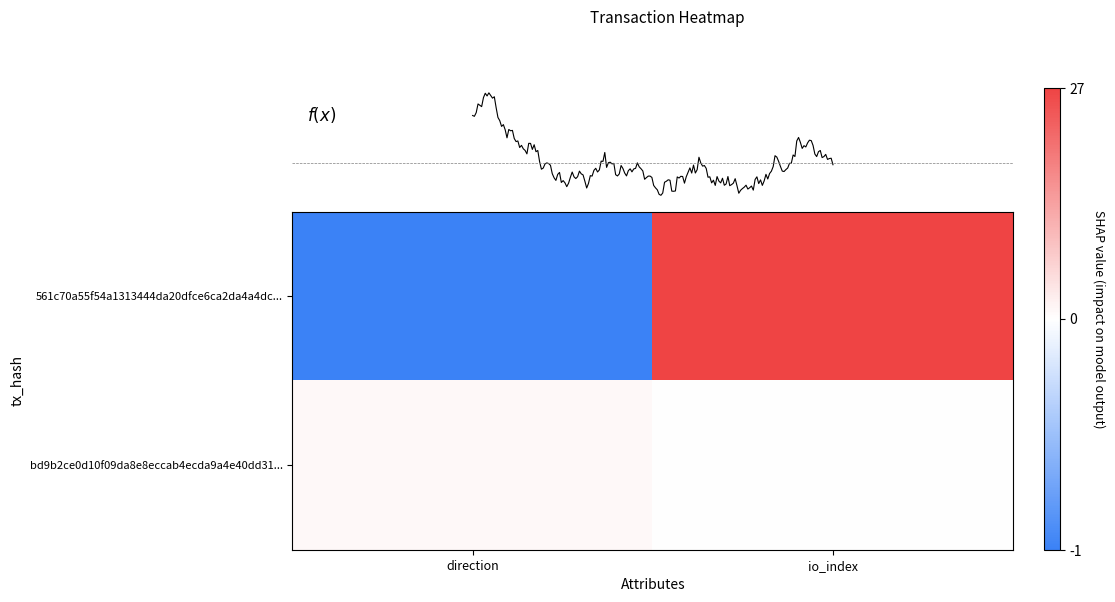

How many values in bd9b2ce0d10f09da8e8eccab4ecda9a4e40dd31... are above zero?

1